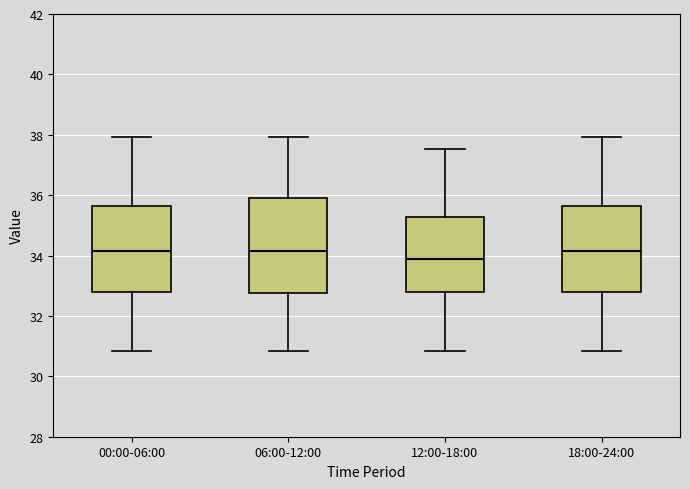

Reading left to right, transcribe this box plot: for each box, give where its median line is, the range the box spans, and where its two whiskers end, as read against the y-axis. The values are not printed on the chart, so give them approximately, as read against the axis.

00:00-06:00: median 34.2, box 32.8 to 35.6, whiskers 30.8 to 38.0
06:00-12:00: median 34.2, box 32.8 to 36.0, whiskers 30.8 to 38.0
12:00-18:00: median 34.0, box 32.8 to 35.2, whiskers 30.8 to 37.6
18:00-24:00: median 34.2, box 32.8 to 35.6, whiskers 30.8 to 38.0